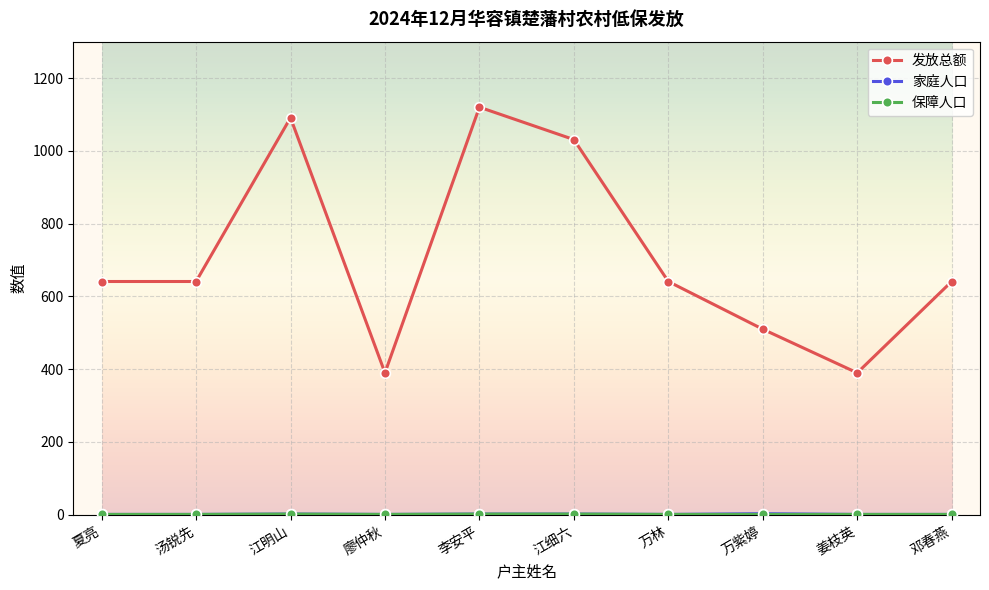

At how many categories does at least one series exceed 416?

8